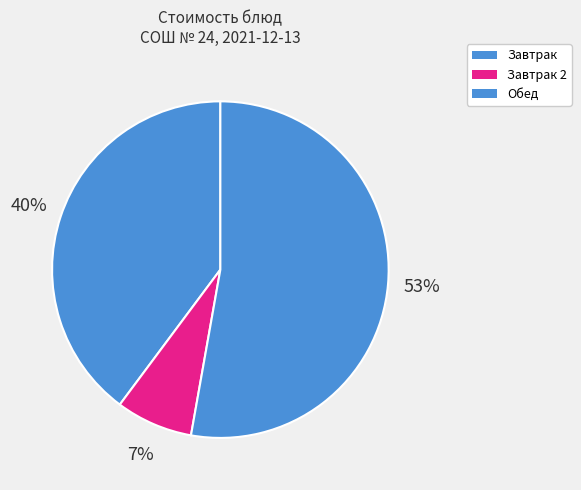

How many slices are in this pie chart?

3